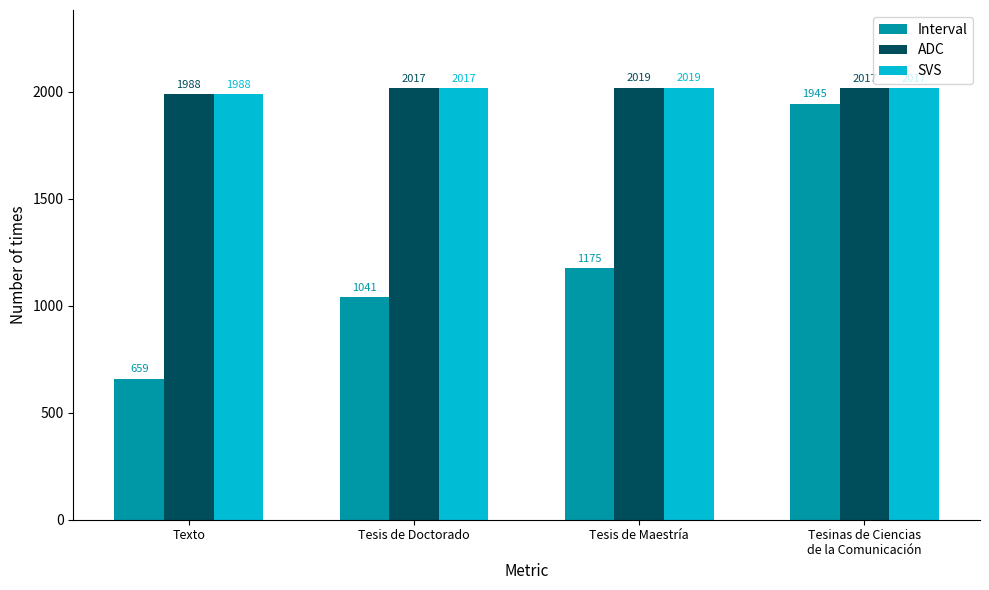

What is the sum of all SVS values?

8041